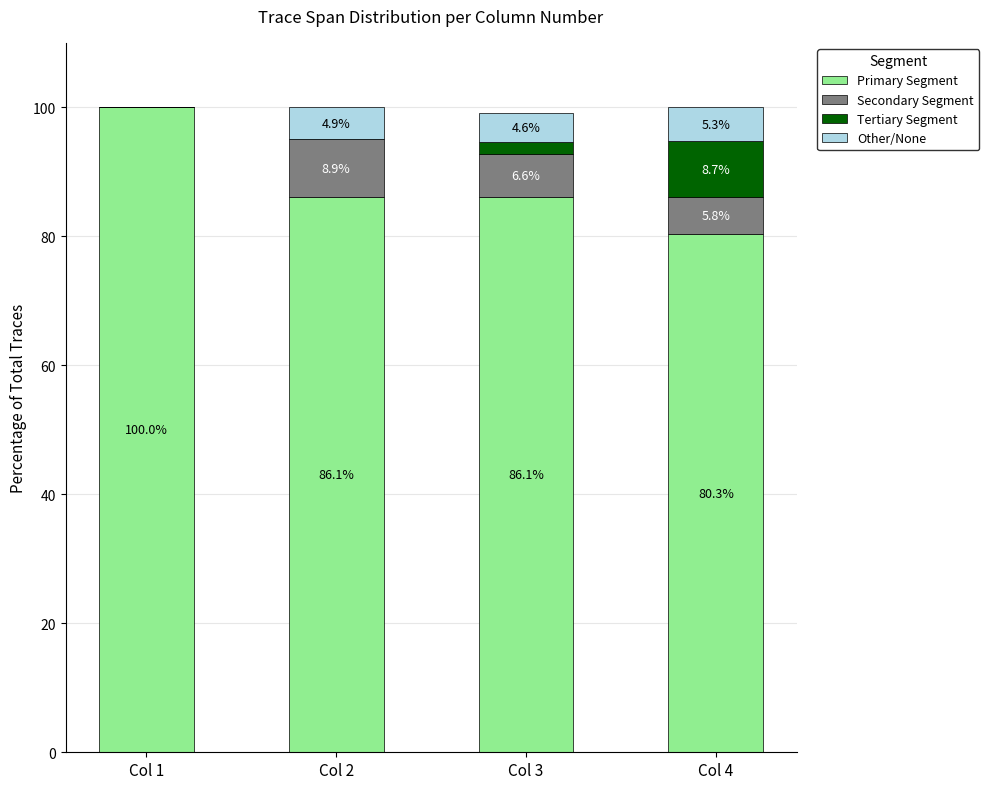

What is the highest value of the Primary Segment series?

100.0